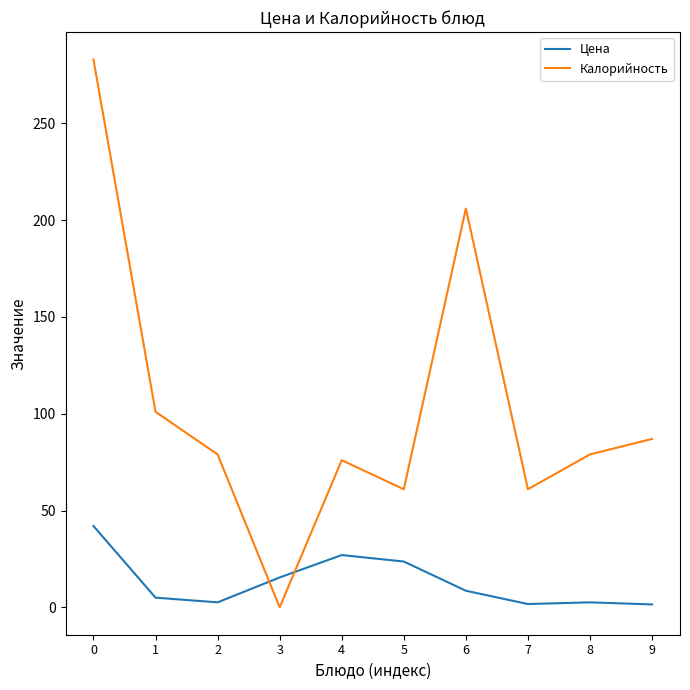

What is the average value of the Калорийность series?

103.3